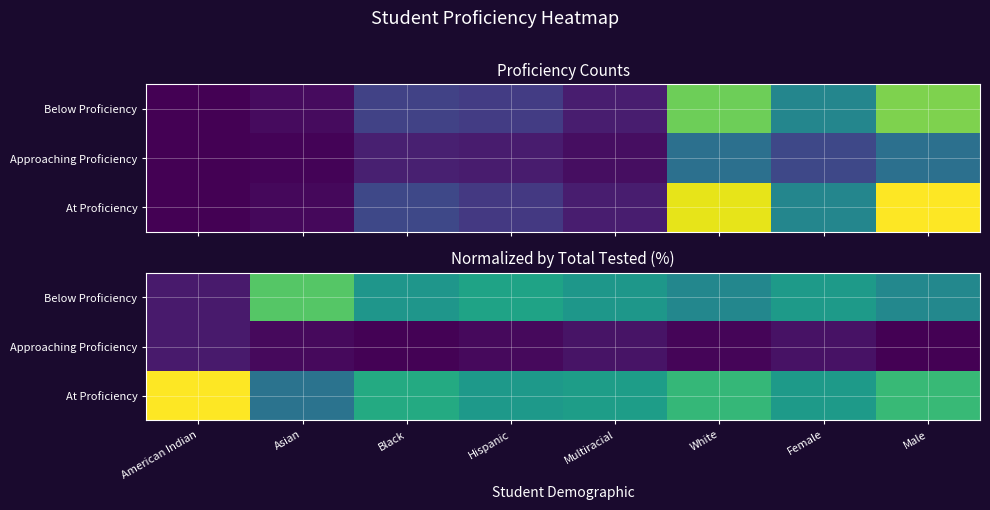

What is the maximum value shown in the chart?

60.0